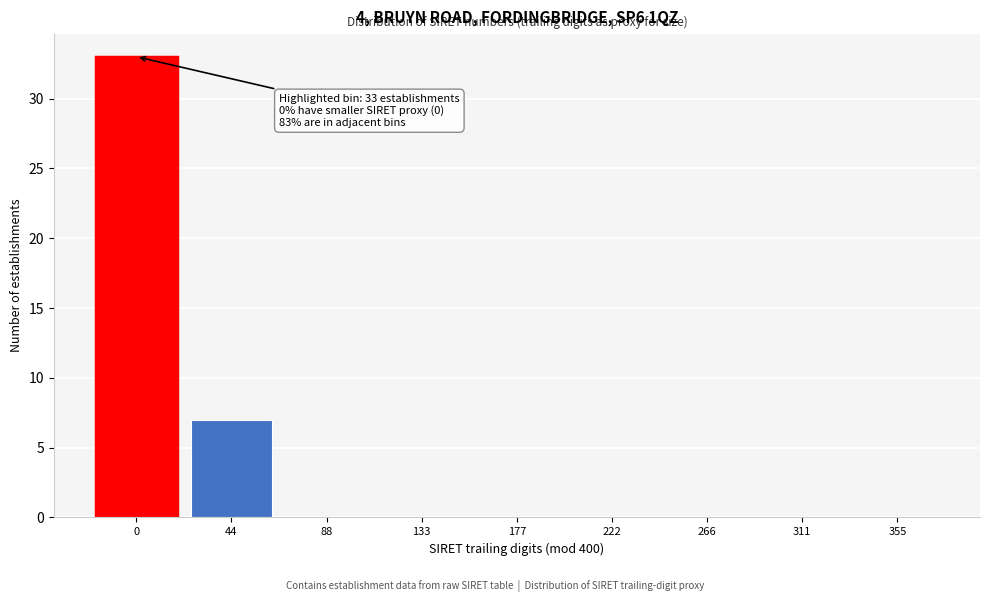

Reading left to right, list all the values displayed in this chart.

0=33	44=7	88=0	133=0	177=0	222=0	266=0	311=0	355=0